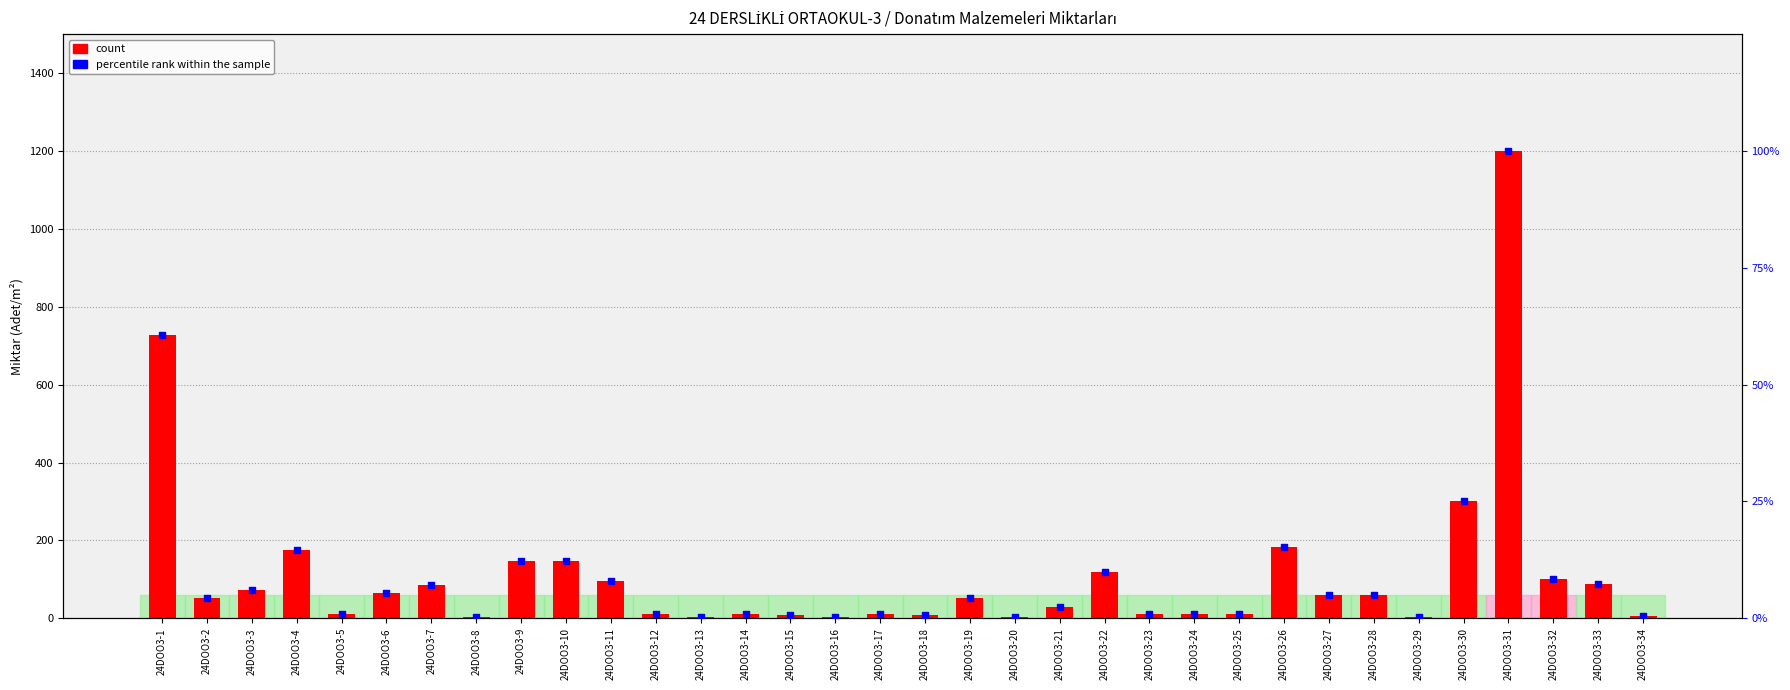

Which series reaches the minimum Y coordinate?

percentile rank within the sample